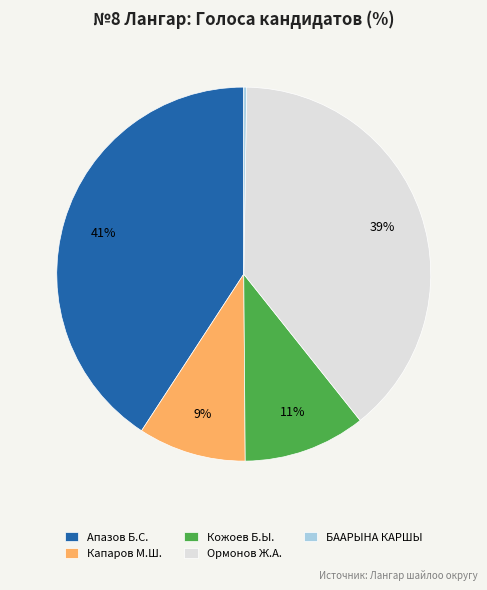

Is there any slice that represents more than half of the pie?

No